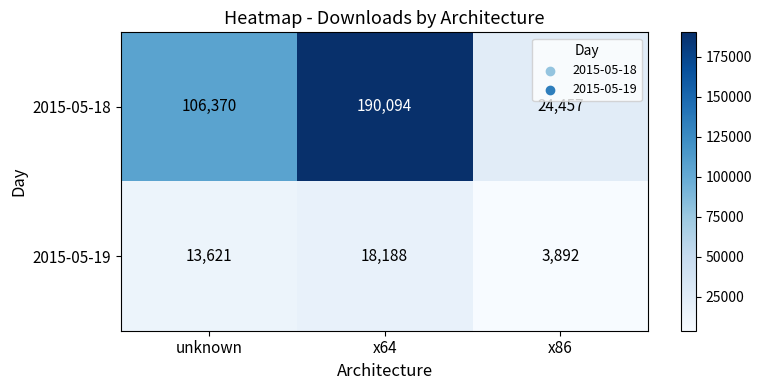

Reading right to left, transcribe all the data shown in this chart.

2015-05-18: 24457	190094	106370
2015-05-19: 3892	18188	13621